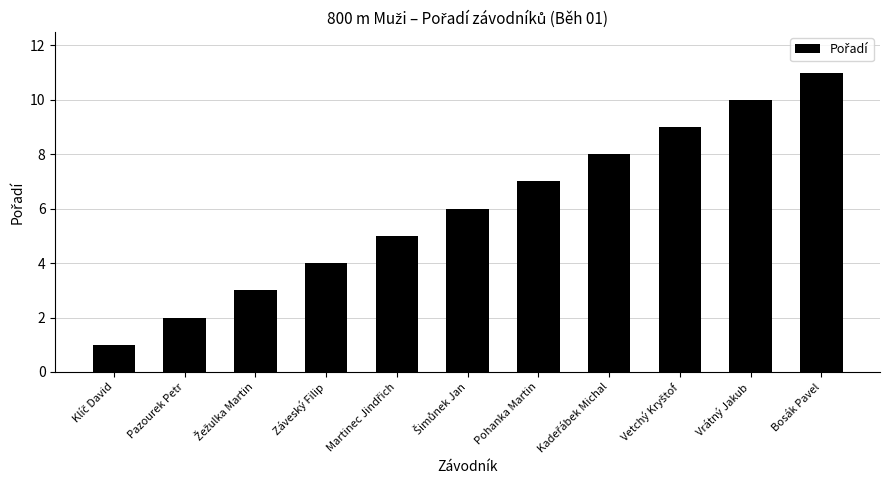

What is the difference between the second highest and minimum values?

9